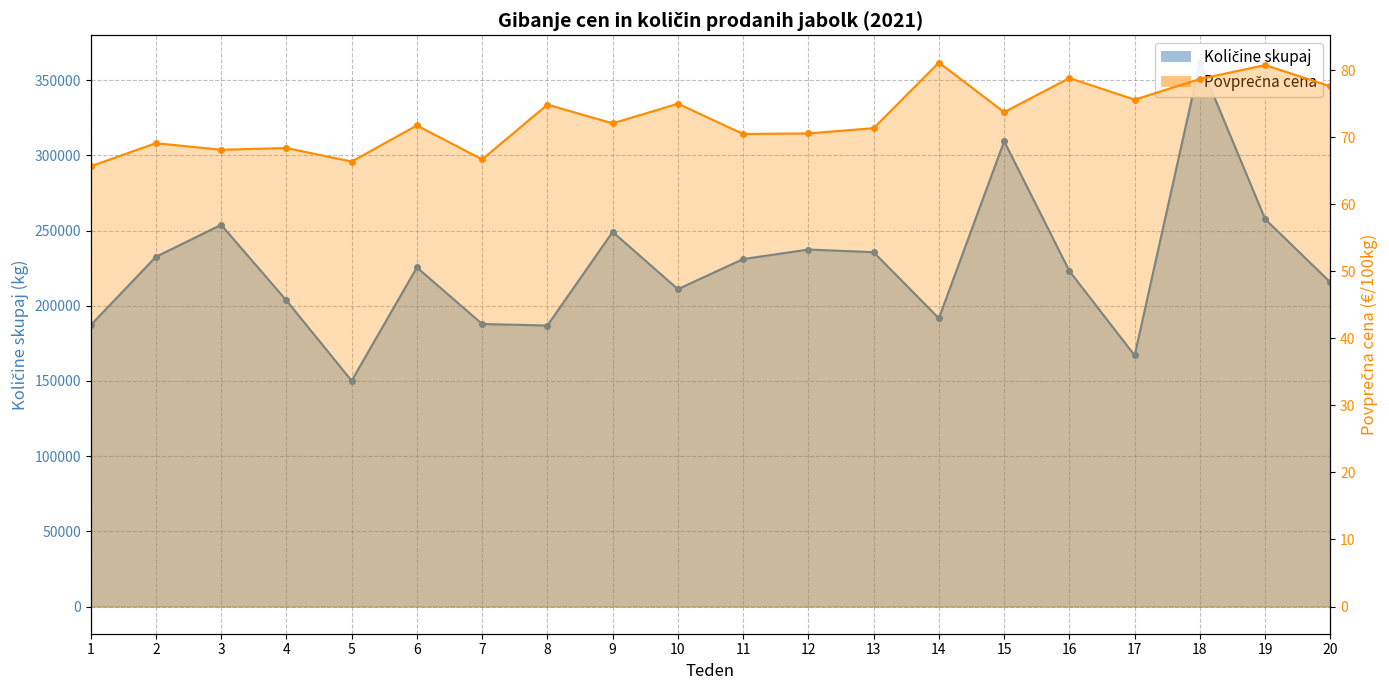

Does the chart have visible grid lines?

Yes